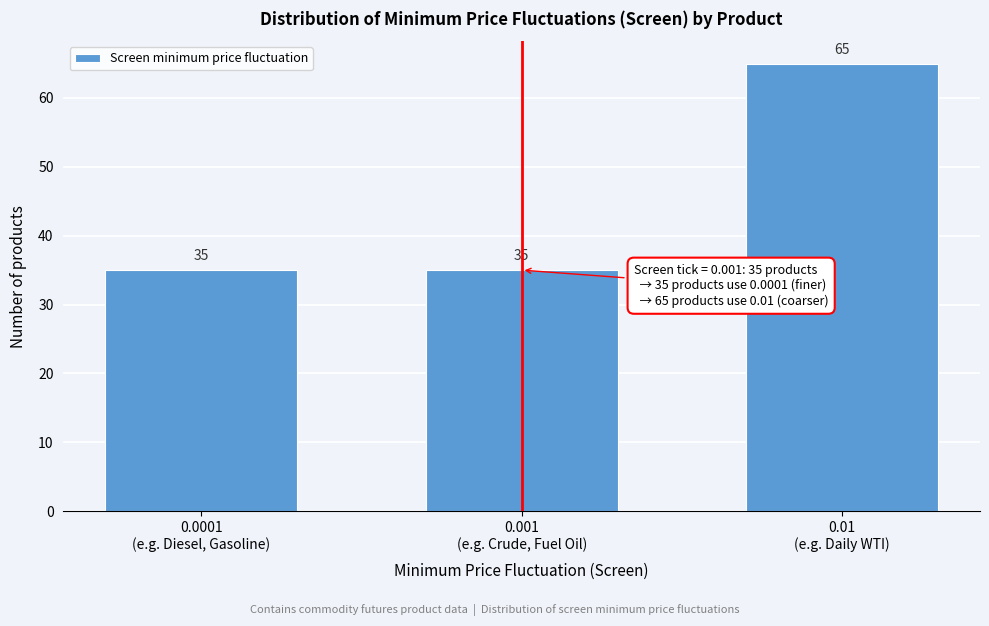

Reading left to right, extract all data points from this chart.

35	35	65